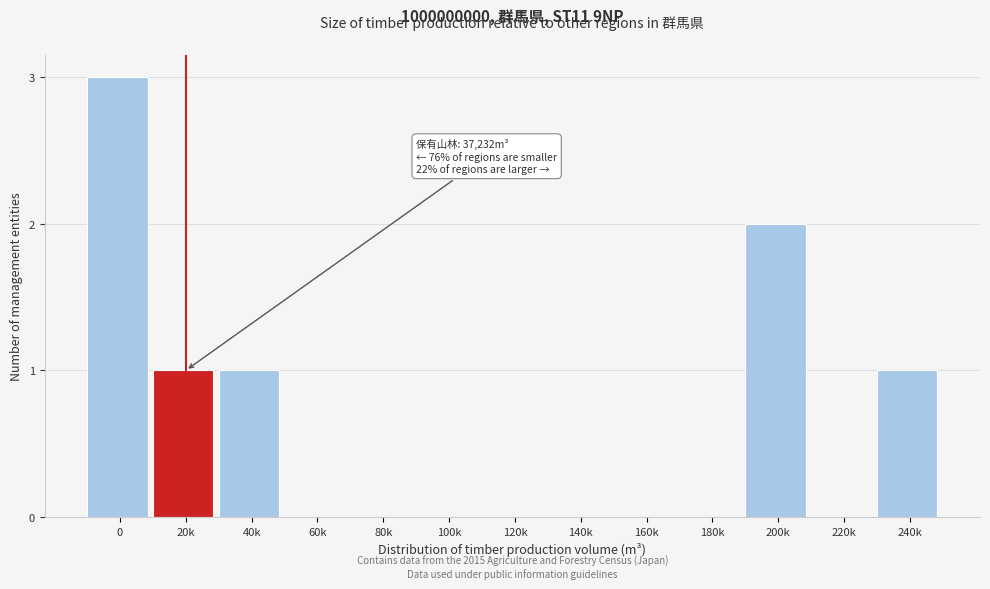

Reading right to left, what are all the values shown in this chart?

240k=1	220k=0	200k=2	180k=0	160k=0	140k=0	120k=0	100k=0	80k=0	60k=0	40k=1	20k=1	0=3